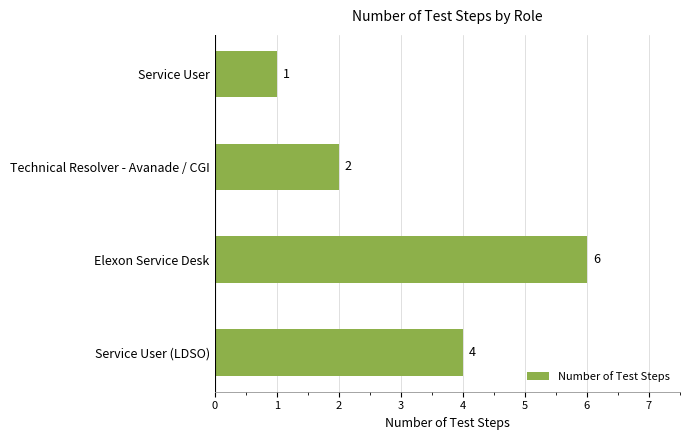

Rank the categories by value from lowest to highest.

Service User, Technical Resolver - Avanade / CGI, Service User (LDSO), Elexon Service Desk